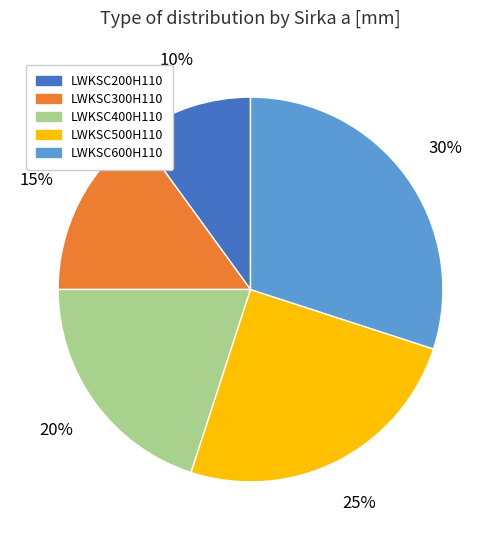

Count the number of slices in the pie.

5